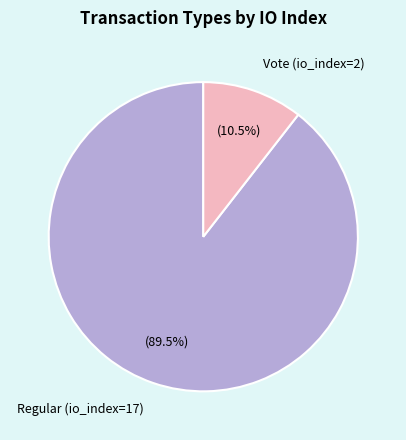

How many slices are in this pie chart?

2